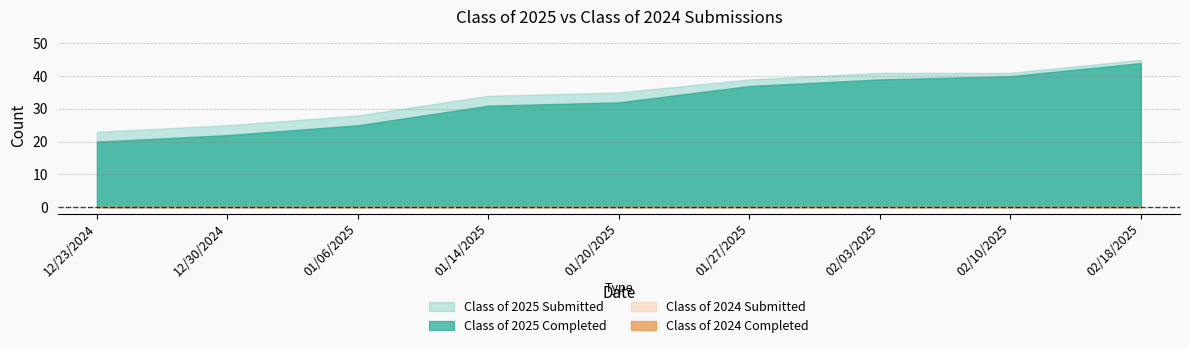

True or false: Class of 2025 Submitted and Class of 2024 Completed intersect in this chart.

False